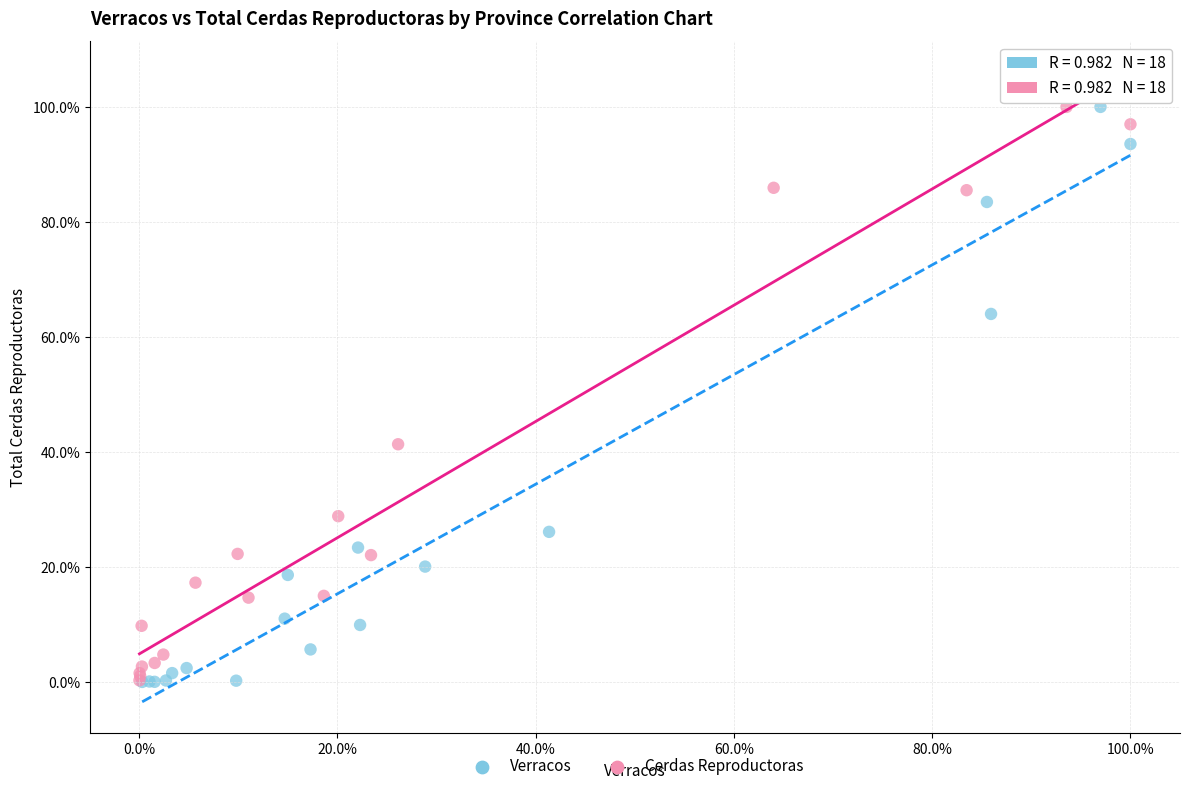

What are all the series names shown in the legend?

Verracos, Cerdas Reproductoras